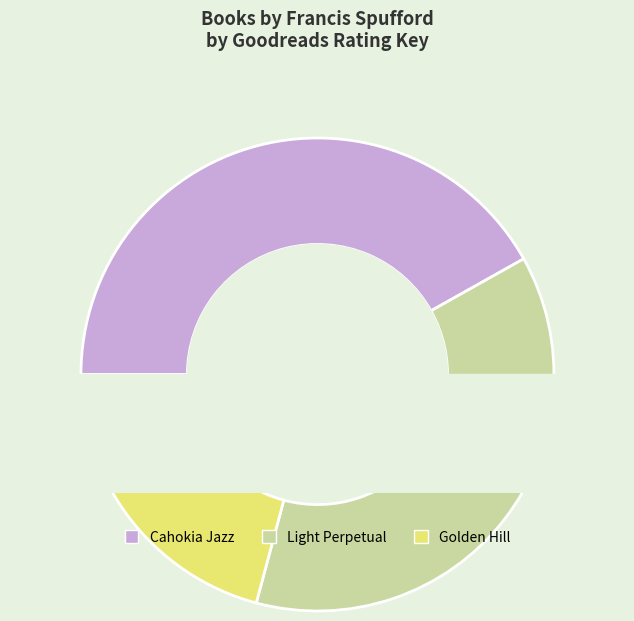

Count the number of slices in the pie.

3